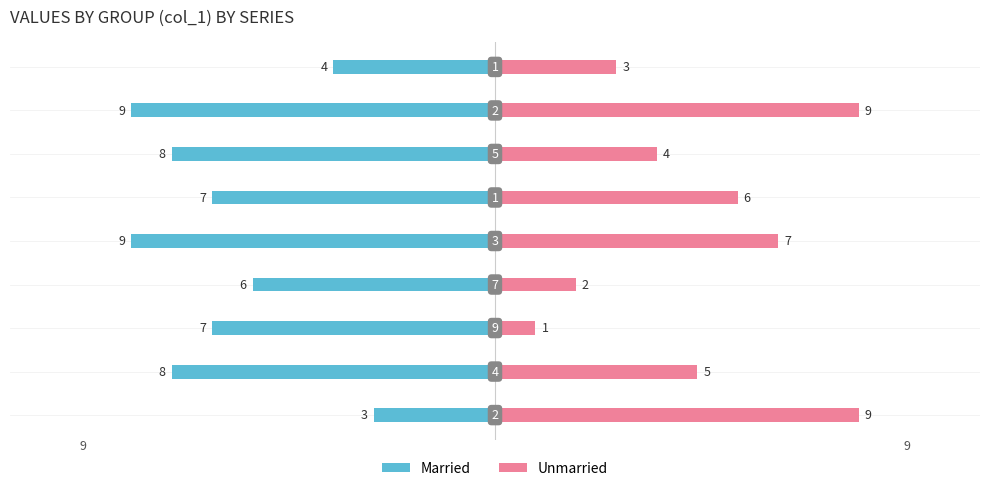

How many data points in Married are above -7?

3